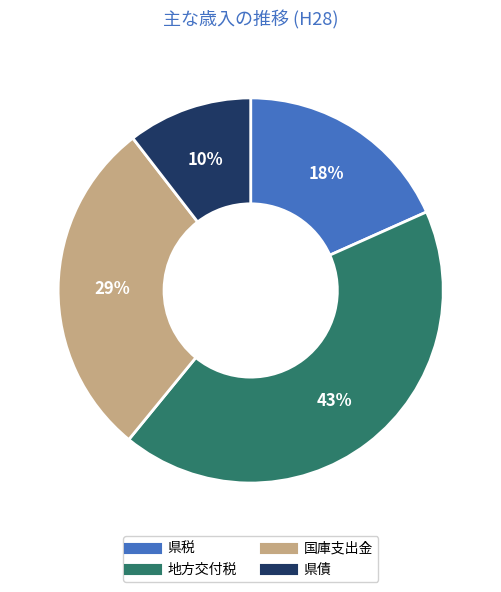

To the nearest percent, what is the combined percentage of 国庫支出金 and 県債?

39%